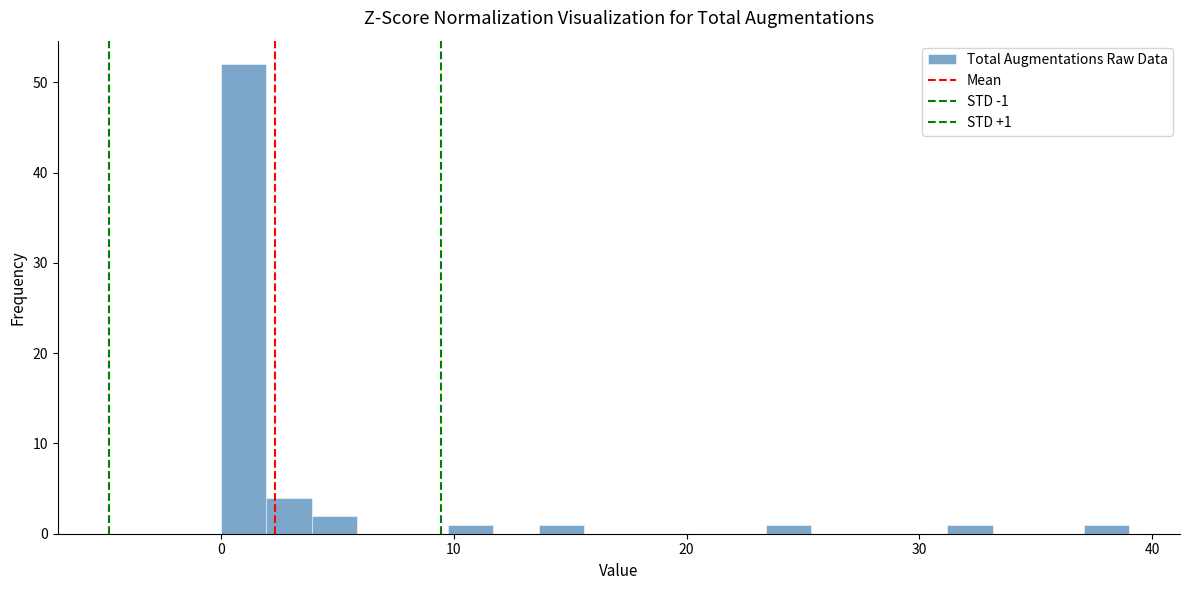

Read against the x-axis, roughly where is the centre of the tallest bar?

1